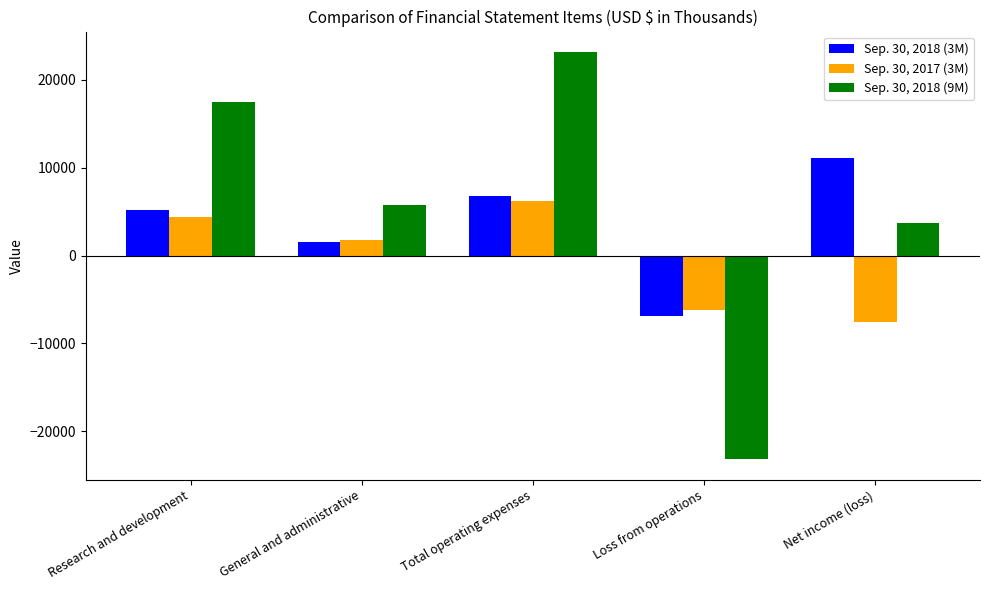

Where does the Sep. 30, 2017 (3M) series first go above 1746?

Research and development